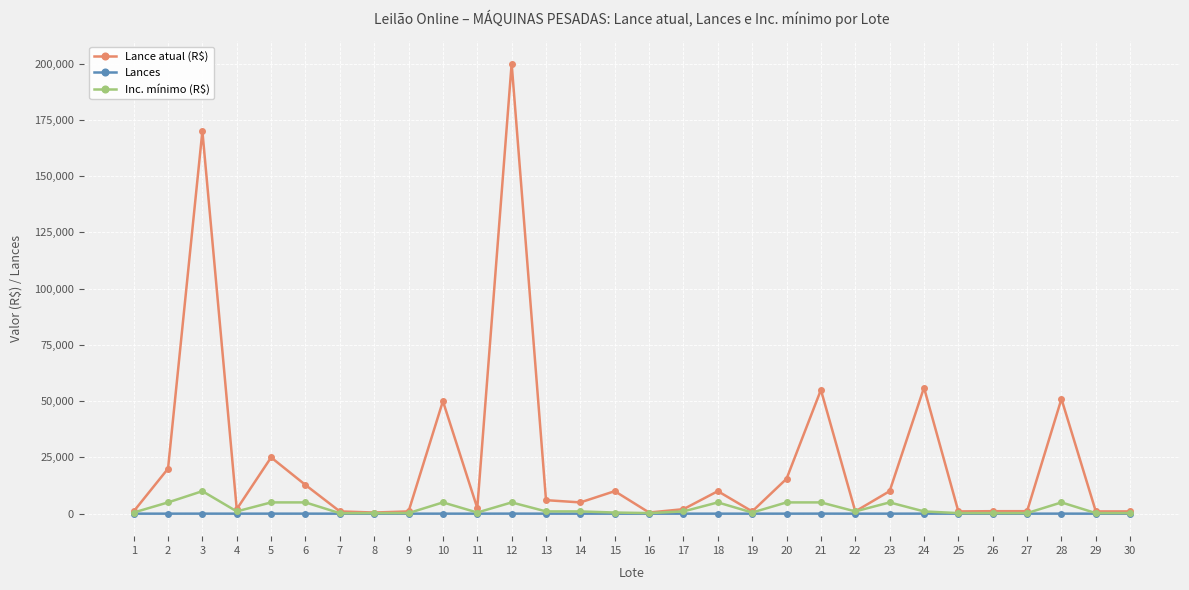

How many data points in Lance atual (R$) are less than 5000?

15